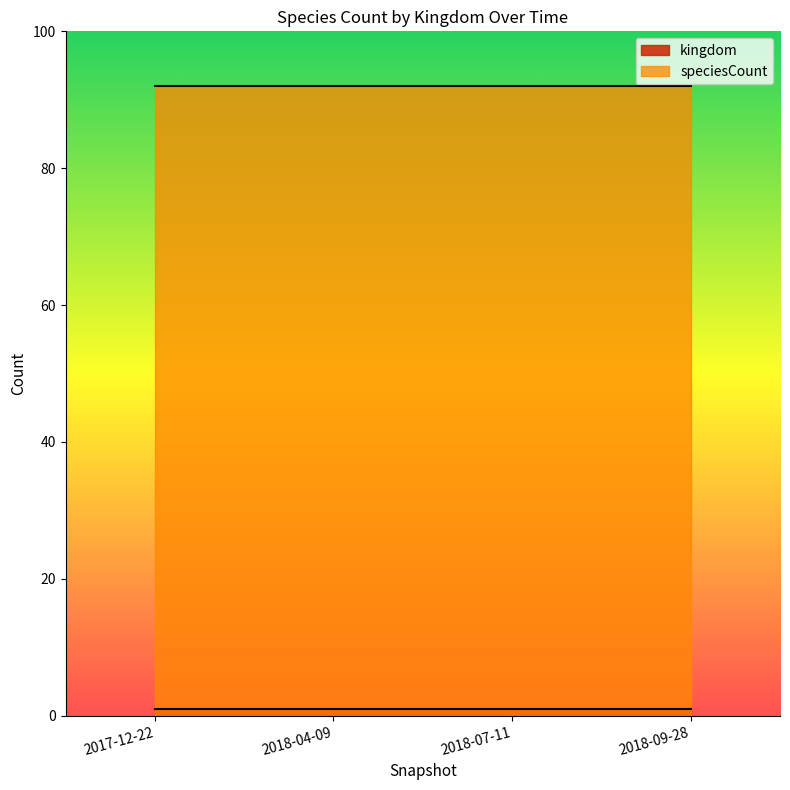

True or false: speciesCount has a value of 92 at 2018-04-09.

True